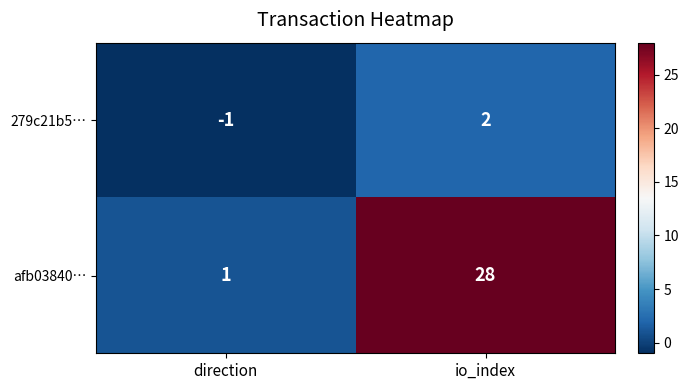

Between direction and io_index, which series saw the biggest shift?

afb03840…